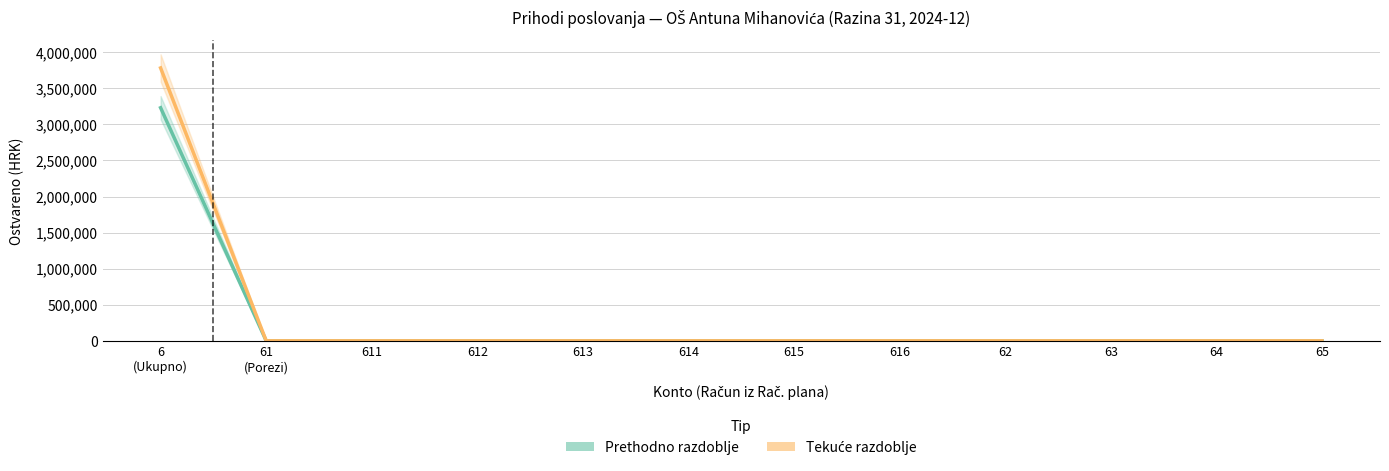

Rank the series by their maximum value, from lowest to highest.

Ostvareno prethodno razdoblje, Ostvareno tekuće razdoblje